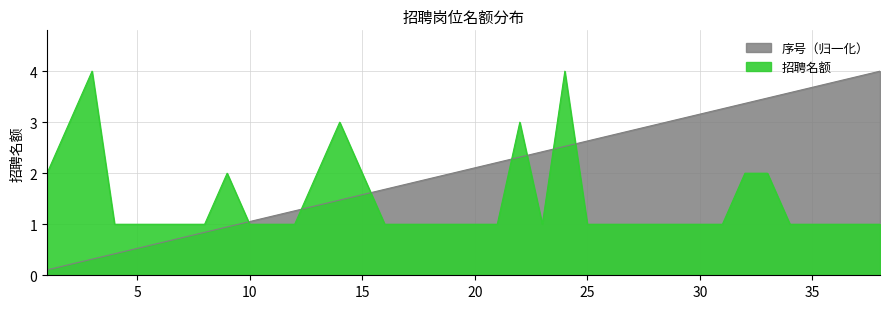

At how many categories does at least one series exceed 3?

12